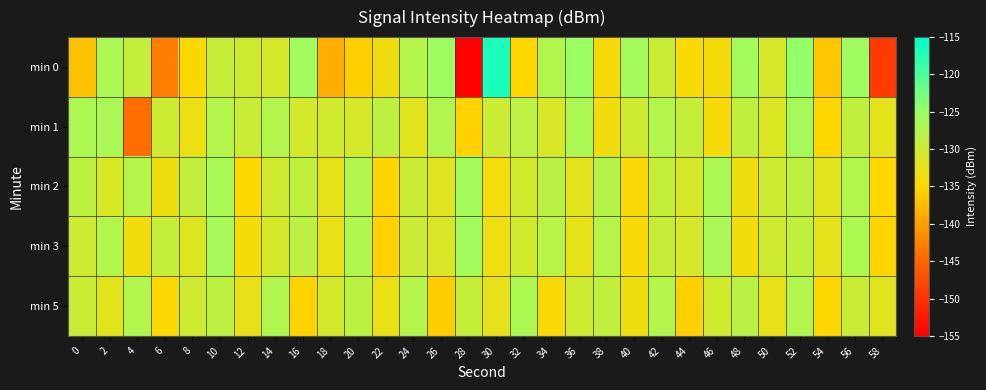

Which series changed the most between 6 and 52?

min 0